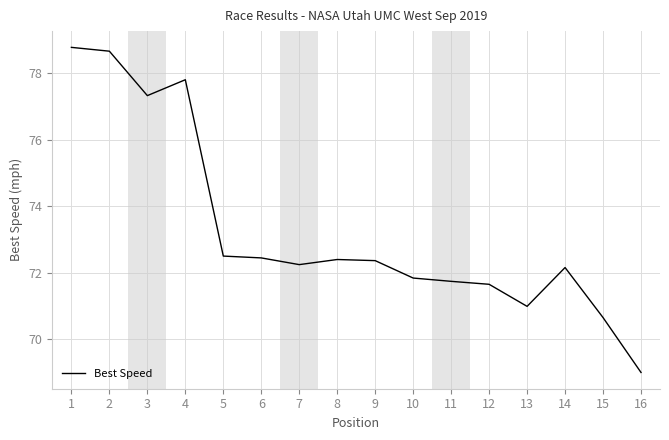

How many categories are shown in the chart?

16